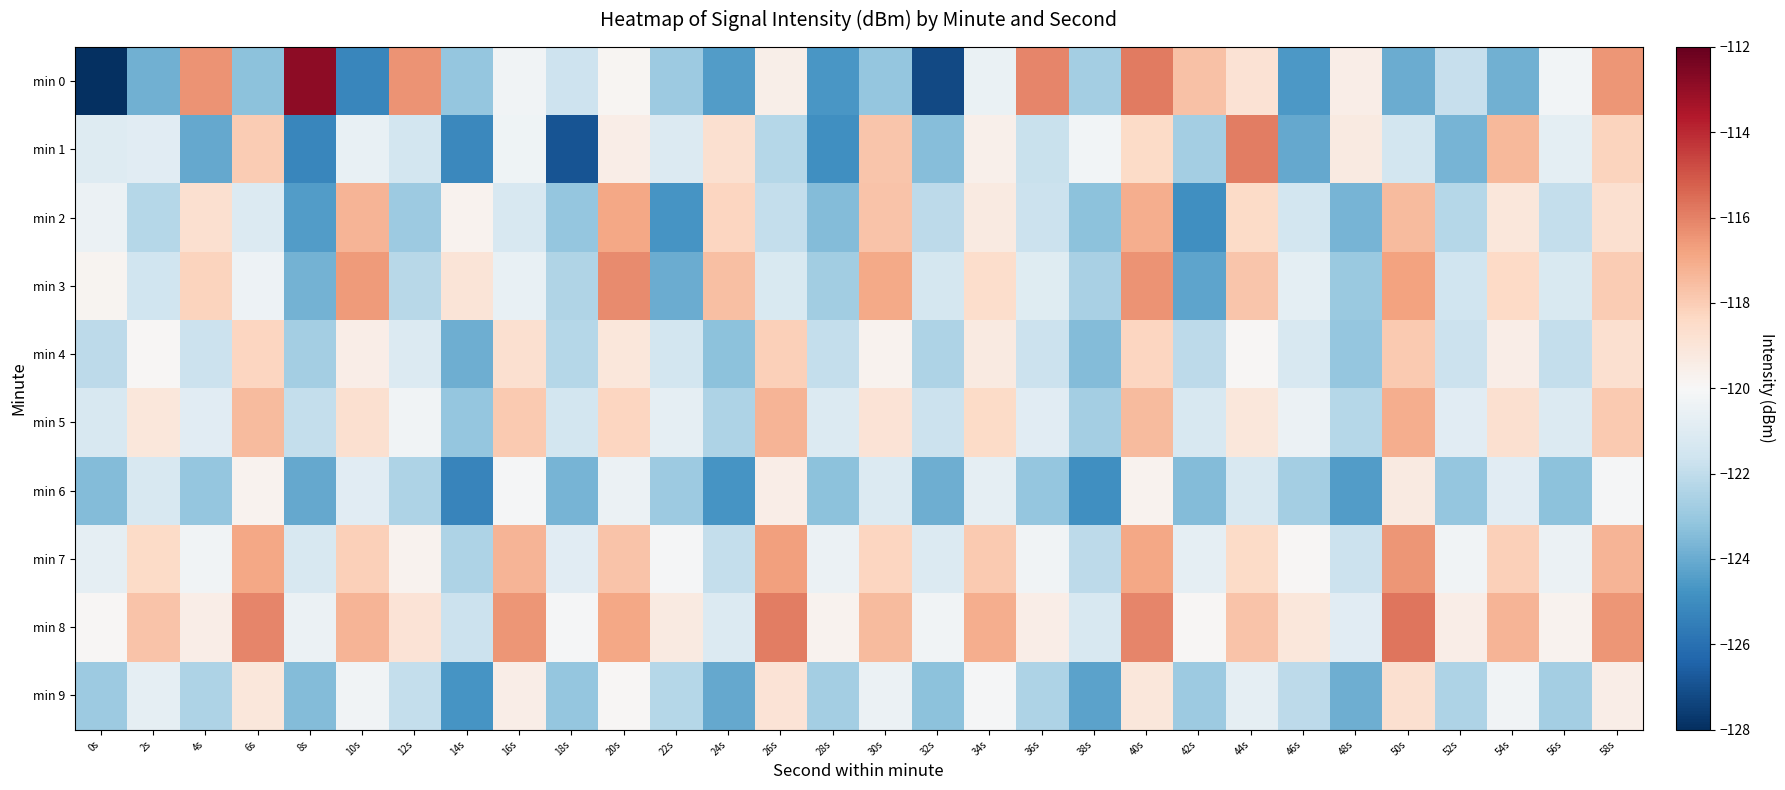

Reading left to right, what are all the values shown in this chart?

min 0: 0s=-128.2	2s=-123.8	4s=-116.4	6s=-123.3	8s=-112.9	10s=-125.2	12s=-116.4	14s=-123.1	16s=-120.3	18s=-121.6	20s=-119.8	22s=-122.9	24s=-124.4	26s=-119.5	28s=-124.7	30s=-123.1	32s=-127.2	34s=-120.6	36s=-116.1	38s=-122.7	40s=-115.8	42s=-117.6	44s=-118.8	46s=-124.6	48s=-119.4	50s=-124.0	52s=-121.9	54s=-123.8	56s=-120.2	58s=-116.5
min 1: 0s=-121.0	2s=-120.9	4s=-124.1	6s=-118.0	8s=-125.2	10s=-120.6	12s=-121.5	14s=-125.1	16s=-120.4	18s=-126.9	20s=-119.5	22s=-121.1	24s=-118.7	26s=-122.3	28s=-124.9	30s=-117.8	32s=-123.4	34s=-119.6	36s=-121.8	38s=-120.2	40s=-118.5	42s=-122.7	44s=-115.9	46s=-124.1	48s=-119.3	50s=-121.5	52s=-123.7	54s=-117.4	56s=-120.8	58s=-118.2
min 2: 0s=-120.5	2s=-122.3	4s=-118.7	6s=-121.1	8s=-124.5	10s=-117.3	12s=-122.9	14s=-119.7	16s=-121.3	18s=-123.1	20s=-116.9	22s=-124.7	24s=-118.3	26s=-121.9	28s=-123.5	30s=-117.7	32s=-122.1	34s=-119.3	36s=-121.7	38s=-123.3	40s=-117.1	42s=-124.9	44s=-118.5	46s=-121.5	48s=-123.7	50s=-117.5	52s=-122.3	54s=-119.1	56s=-121.9	58s=-118.7
min 3: 0s=-119.8	2s=-121.6	4s=-118.2	6s=-120.4	8s=-123.8	10s=-116.6	12s=-122.2	14s=-119.0	16s=-120.6	18s=-122.4	20s=-116.2	22s=-124.0	24s=-117.6	26s=-121.2	28s=-122.8	30s=-117.0	32s=-121.4	34s=-118.6	36s=-121.0	38s=-122.6	40s=-116.4	42s=-124.2	44s=-117.8	46s=-120.8	48s=-123.0	50s=-116.8	52s=-121.6	54s=-118.4	56s=-121.2	58s=-118.0
min 4: 0s=-122.1	2s=-119.9	4s=-121.7	6s=-118.3	8s=-122.7	10s=-119.5	12s=-121.1	14s=-123.9	16s=-118.7	18s=-122.3	20s=-119.1	22s=-121.5	24s=-123.3	26s=-118.1	28s=-121.9	30s=-119.7	32s=-122.5	34s=-119.3	36s=-121.7	38s=-123.5	40s=-118.3	42s=-122.1	44s=-119.9	46s=-121.3	48s=-123.1	50s=-117.9	52s=-121.7	54s=-119.5	56s=-121.9	58s=-118.7
min 5: 0s=-121.3	2s=-119.1	4s=-120.9	6s=-117.5	8s=-121.9	10s=-118.7	12s=-120.3	14s=-123.1	16s=-117.9	18s=-121.5	20s=-118.3	22s=-120.7	24s=-122.5	26s=-117.3	28s=-121.1	30s=-118.9	32s=-121.7	34s=-118.5	36s=-120.9	38s=-122.7	40s=-117.5	42s=-121.3	44s=-119.1	46s=-120.5	48s=-122.3	50s=-117.1	52s=-120.9	54s=-118.7	56s=-121.1	58s=-117.9
min 6: 0s=-123.5	2s=-121.3	4s=-123.1	6s=-119.7	8s=-124.1	10s=-120.9	12s=-122.5	14s=-125.3	16s=-120.1	18s=-123.7	20s=-120.5	22s=-122.9	24s=-124.7	26s=-119.5	28s=-123.3	30s=-121.1	32s=-123.9	34s=-120.7	36s=-123.1	38s=-124.9	40s=-119.7	42s=-123.5	44s=-121.3	46s=-122.7	48s=-124.5	50s=-119.3	52s=-123.1	54s=-120.9	56s=-123.3	58s=-120.1
min 7: 0s=-120.7	2s=-118.5	4s=-120.3	6s=-116.9	8s=-121.3	10s=-118.1	12s=-119.7	14s=-122.5	16s=-117.3	18s=-120.9	20s=-117.7	22s=-120.1	24s=-121.9	26s=-116.7	28s=-120.5	30s=-118.3	32s=-121.1	34s=-117.9	36s=-120.3	38s=-122.1	40s=-116.9	42s=-120.7	44s=-118.5	46s=-119.9	48s=-121.7	50s=-116.5	52s=-120.3	54s=-118.1	56s=-120.5	58s=-117.3
min 8: 0s=-119.9	2s=-117.7	4s=-119.5	6s=-116.1	8s=-120.5	10s=-117.3	12s=-118.9	14s=-121.7	16s=-116.5	18s=-120.1	20s=-116.9	22s=-119.3	24s=-121.1	26s=-115.9	28s=-119.7	30s=-117.5	32s=-120.3	34s=-117.1	36s=-119.5	38s=-121.3	40s=-116.1	42s=-119.9	44s=-117.7	46s=-119.1	48s=-120.9	50s=-115.7	52s=-119.5	54s=-117.3	56s=-119.7	58s=-116.5
min 9: 0s=-122.9	2s=-120.7	4s=-122.5	6s=-119.1	8s=-123.5	10s=-120.3	12s=-121.9	14s=-124.7	16s=-119.5	18s=-123.1	20s=-119.9	22s=-122.3	24s=-124.1	26s=-118.9	28s=-122.7	30s=-120.5	32s=-123.3	34s=-120.1	36s=-122.5	38s=-124.3	40s=-119.1	42s=-122.9	44s=-120.7	46s=-122.1	48s=-123.9	50s=-118.7	52s=-122.5	54s=-120.3	56s=-122.7	58s=-119.5